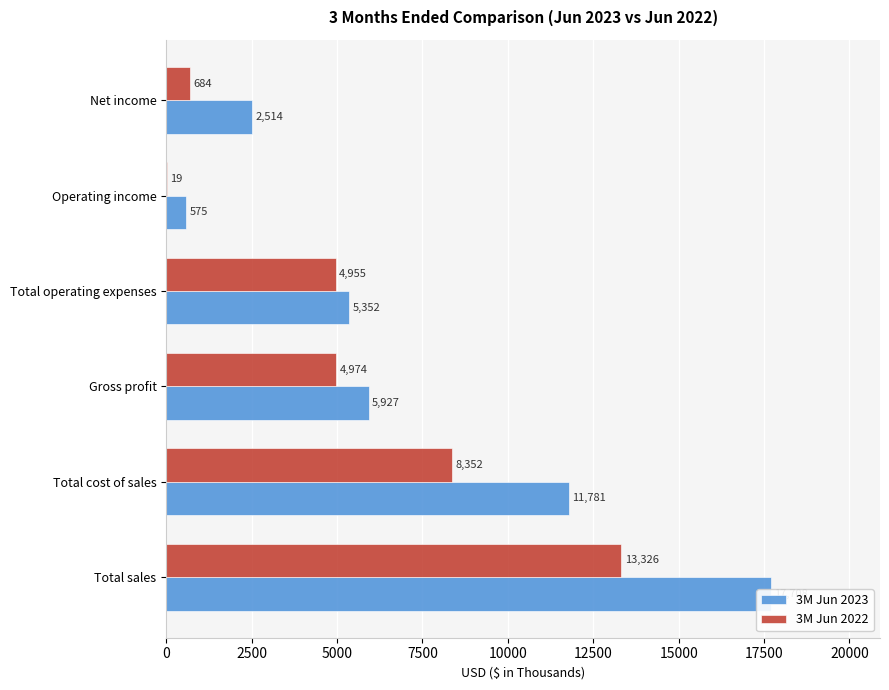

How many values in the 3M Jun 2023 series exceed 5927?

2